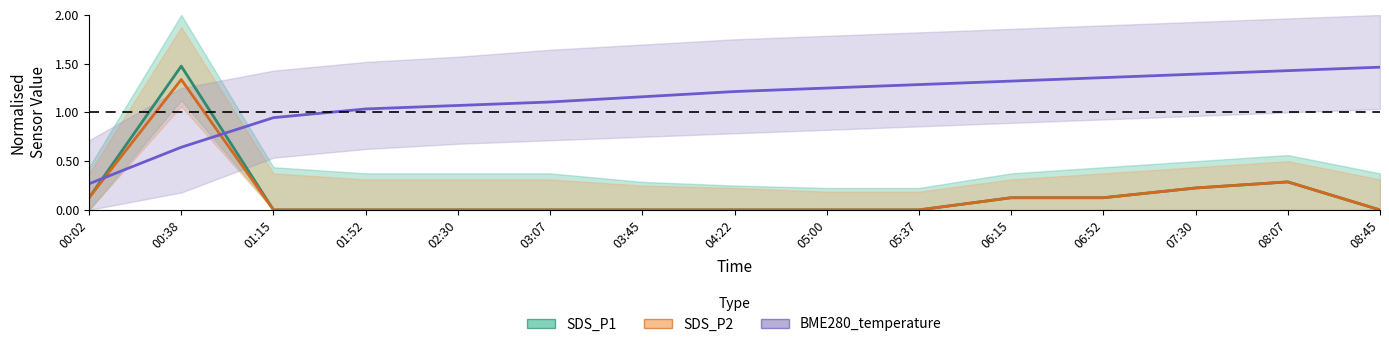

Between 03:07 and 01:52, which is larger?

03:07